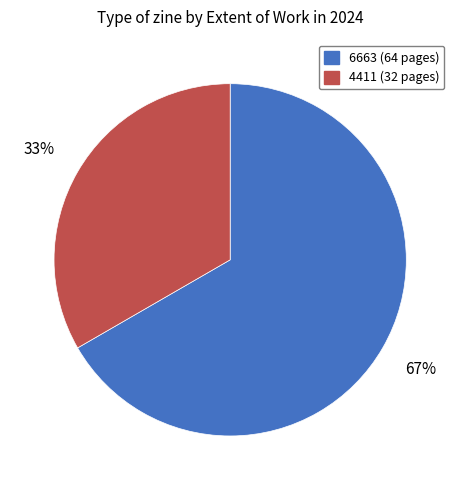

Combined, do 4411 (32 pages) and 6663 (64 pages) account for over 50%?

Yes